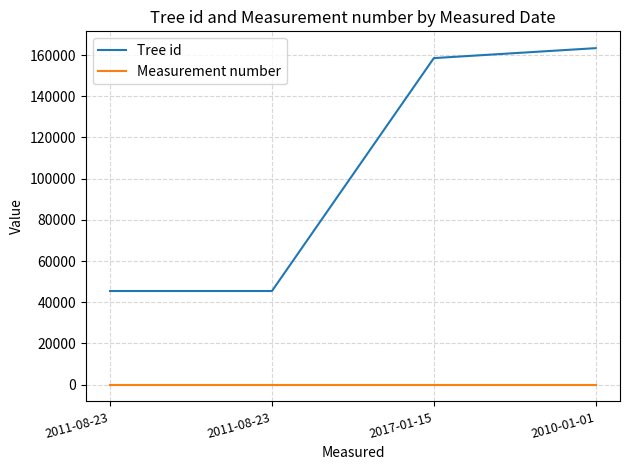

What is the maximum value for Tree id?

163341